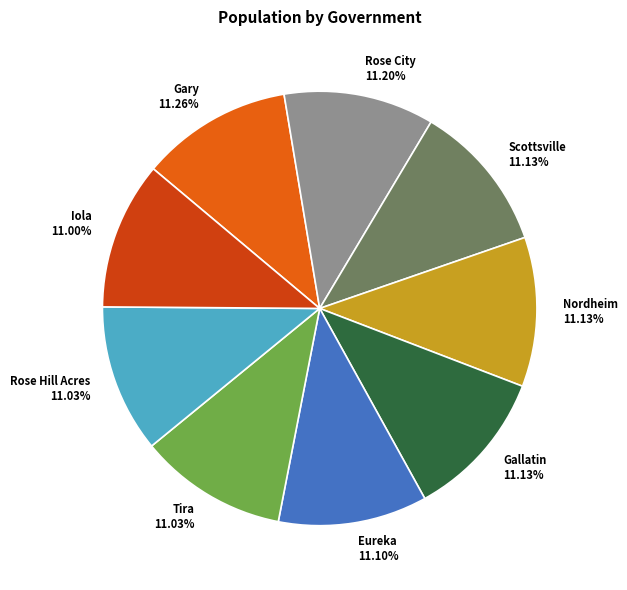

What is the ratio of the value at Tira to the value at Eureka?

1.0